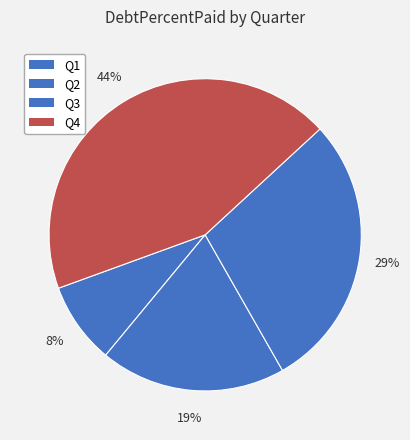

Is there a majority slice in this chart?

No